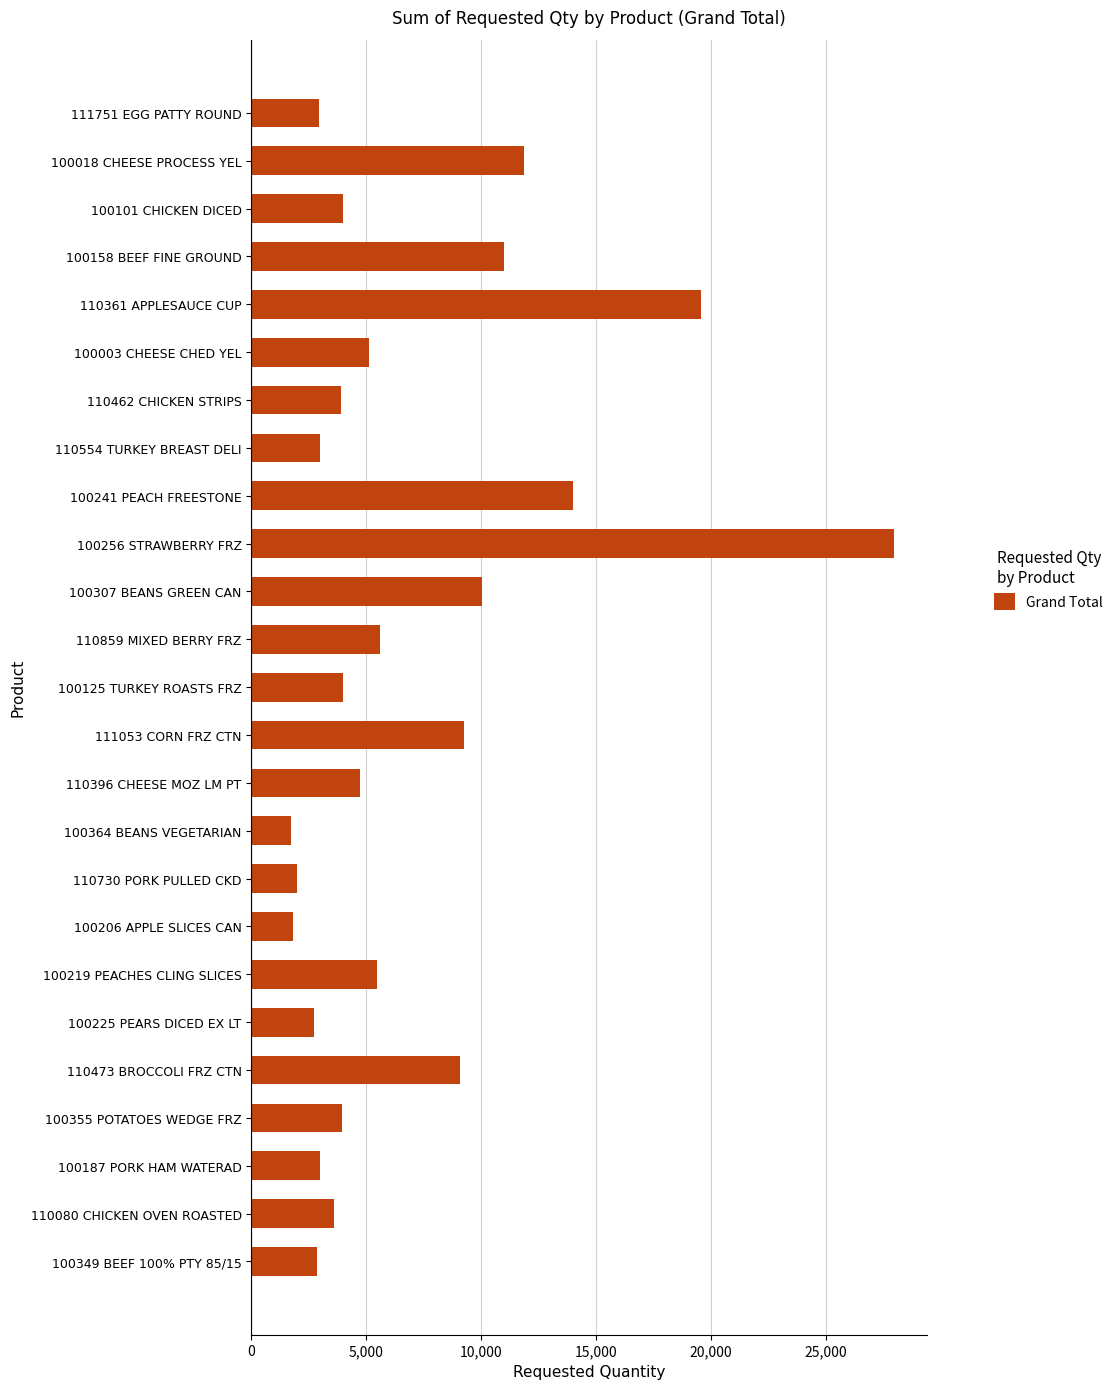

What is the label of the 13th bar from the top?

100125 TURKEY ROASTS FRZ